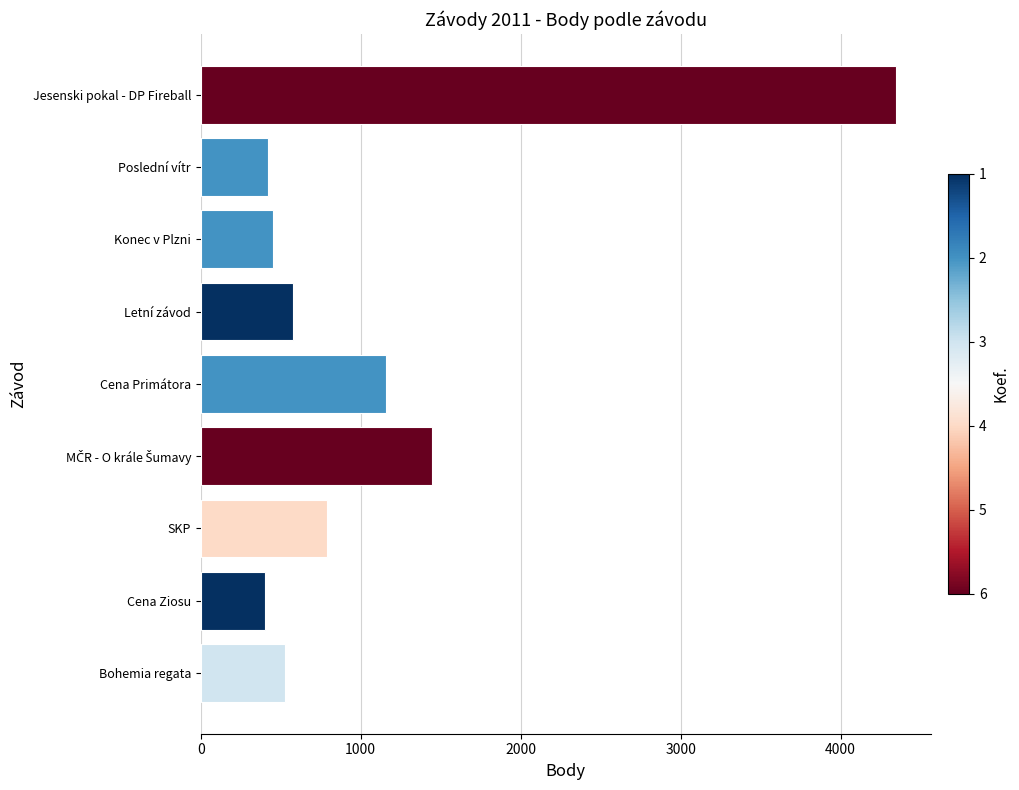

What is the average value?

1124